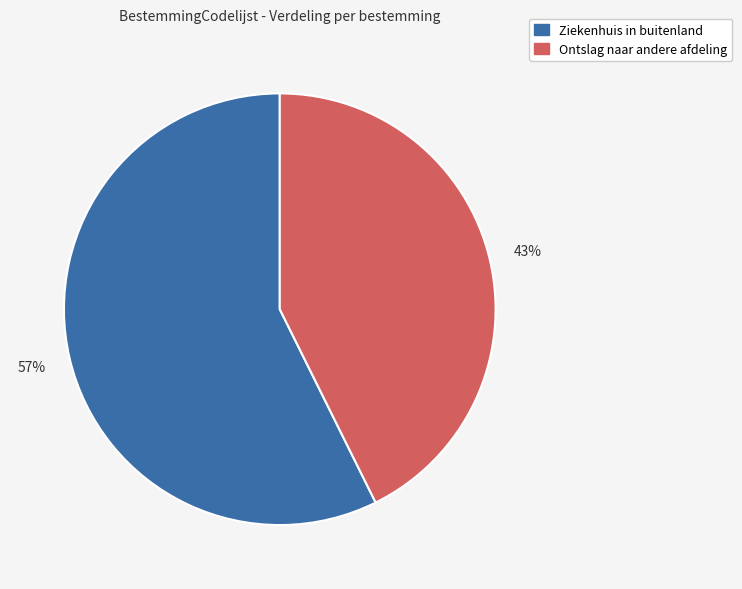

Is there a majority slice in this chart?

Yes